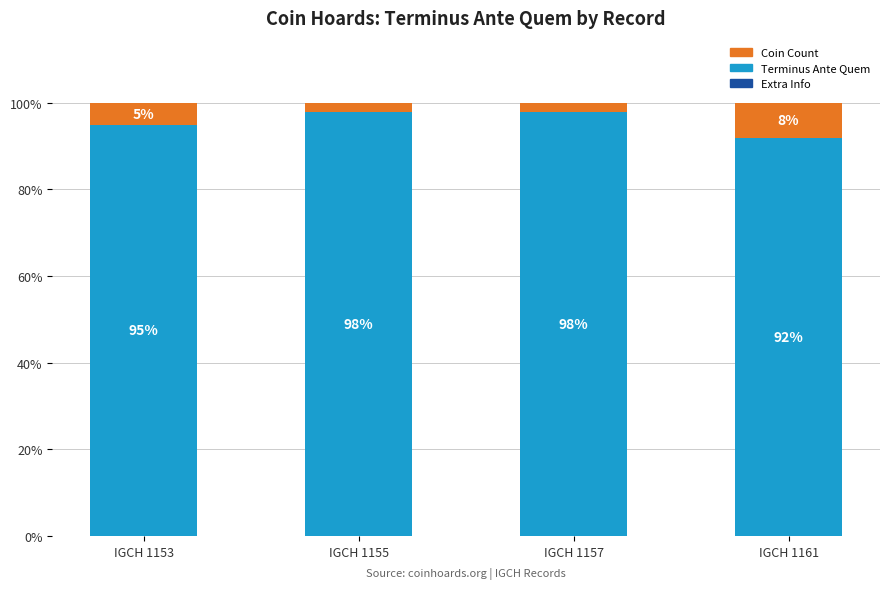

What is the total value across all series at IGCH 1157?

100